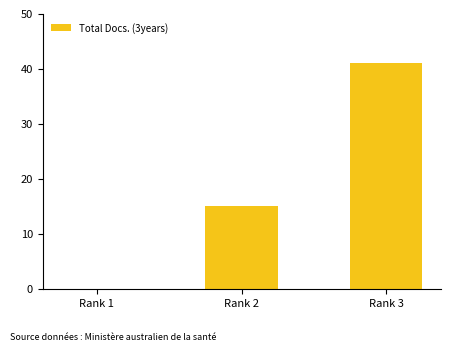

Between Rank 1 and Rank 2, which is larger?

Rank 2